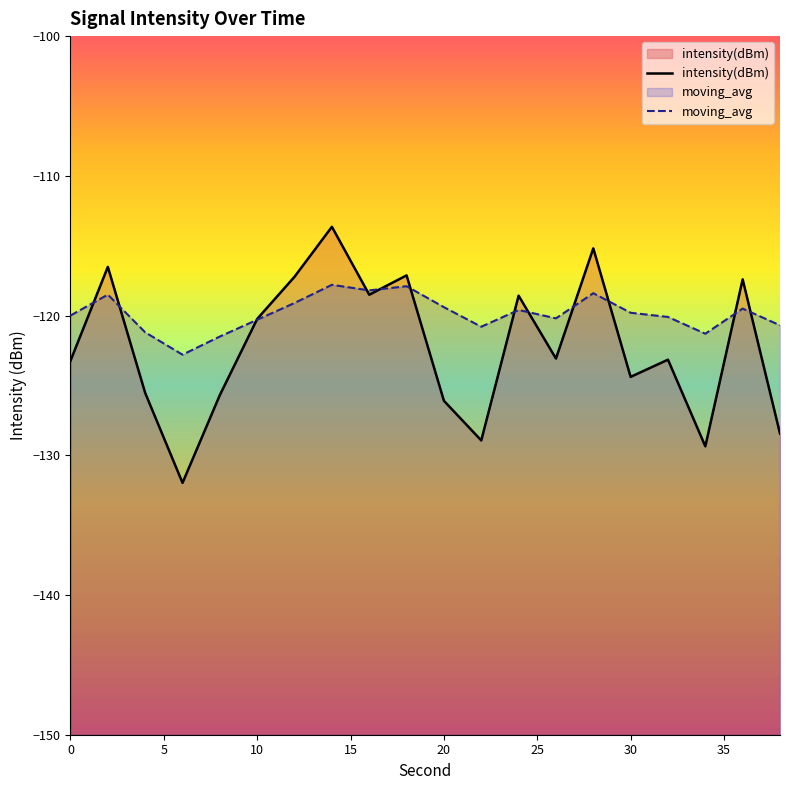

What is the maximum value for intensity(dBm)?

-113.6